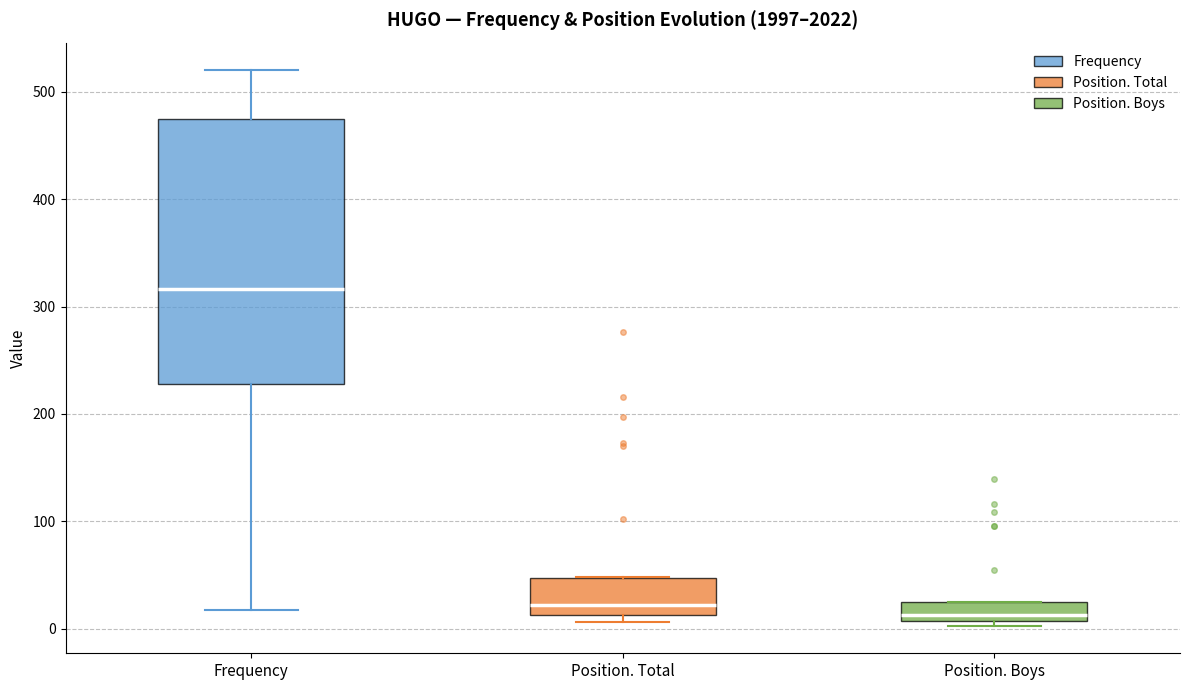

Reading left to right, read every box against the y-axis: the position of its median line, the range the box covers, and the ends of its whiskers. The values are not printed on the chart, so give them approximately, as read against the axis.

Frequency: median 320, box 230 to 470, whiskers 20 to 520
Position. Total: median 20, box 10 to 50, whiskers 10 (just below the box's lower edge) to 50
Position. Boys: median 10 (just above the box's lower edge), box 10 to 30, whiskers 0 to 30